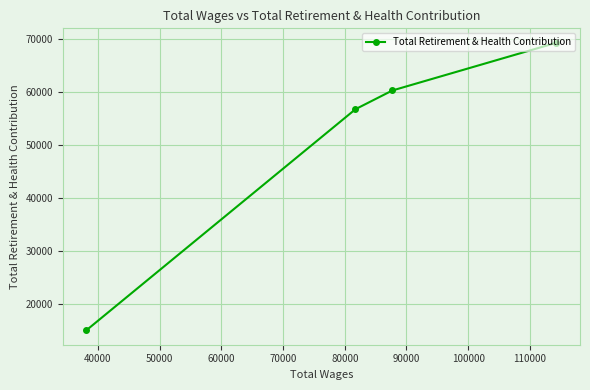

What is the difference between the second highest and second lowest values?

3518